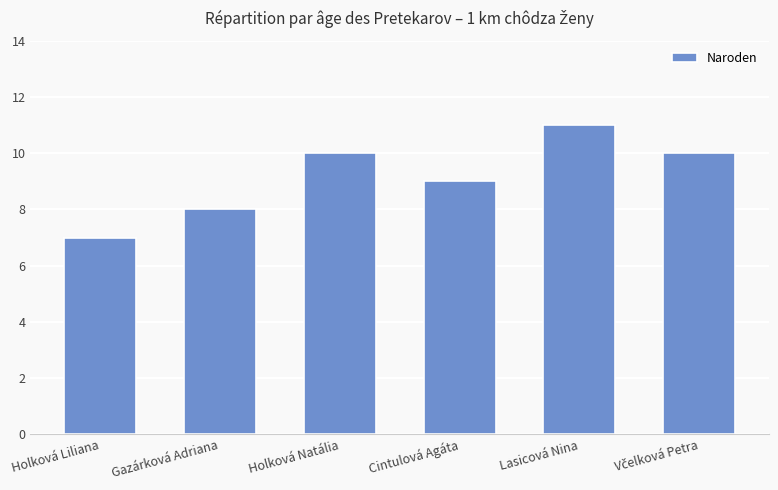

What is the label of the 2nd bar from the right?

Lasicová Nina